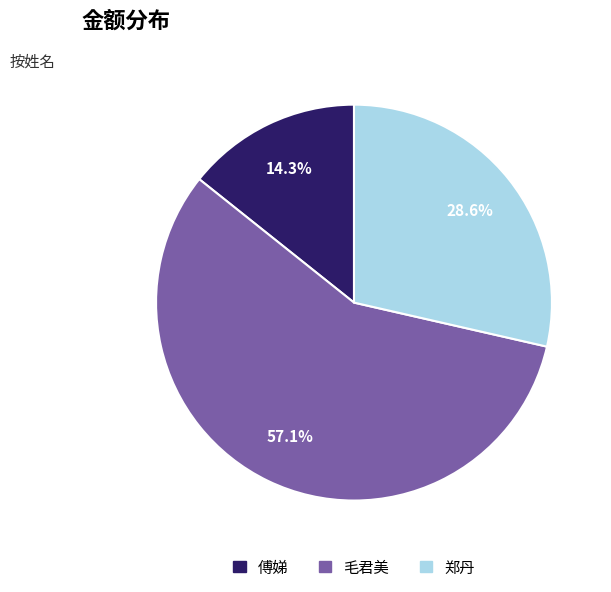

Which has a higher value, 郑丹 or 傅娣?

郑丹